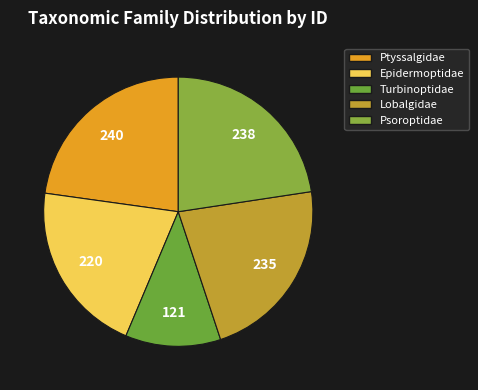

To the nearest percent, what is the average slice percentage?

20%